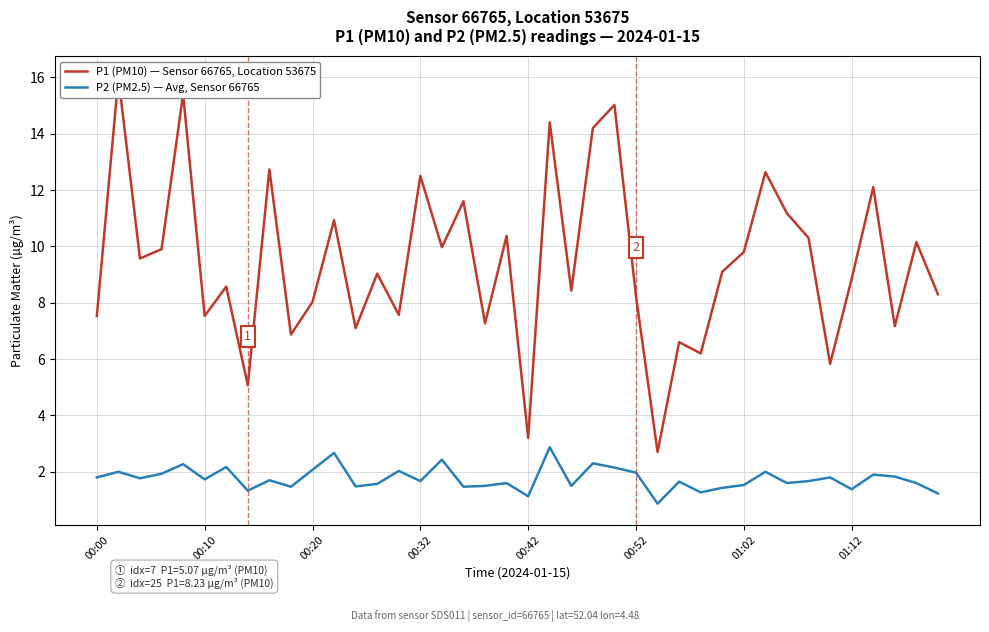

What is the highest value of the P2 (PM2.5) — Avg, Sensor 66765 series?

2.9